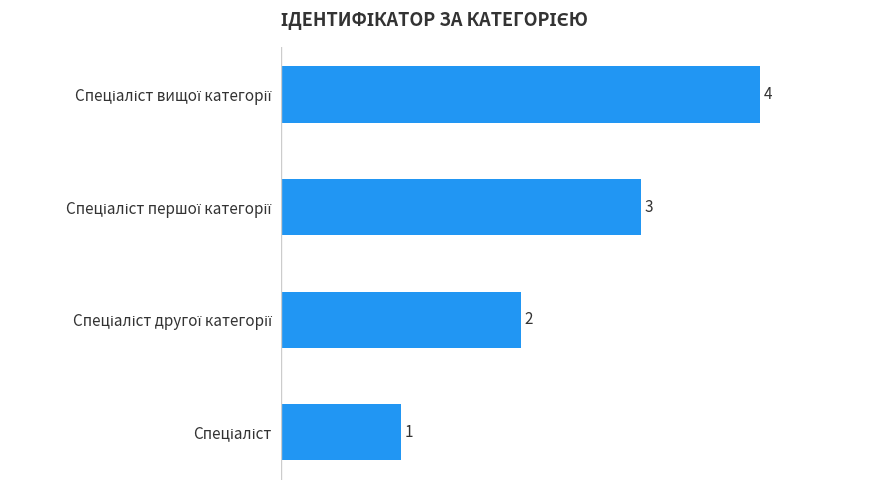

How many data points are less than 3?

2